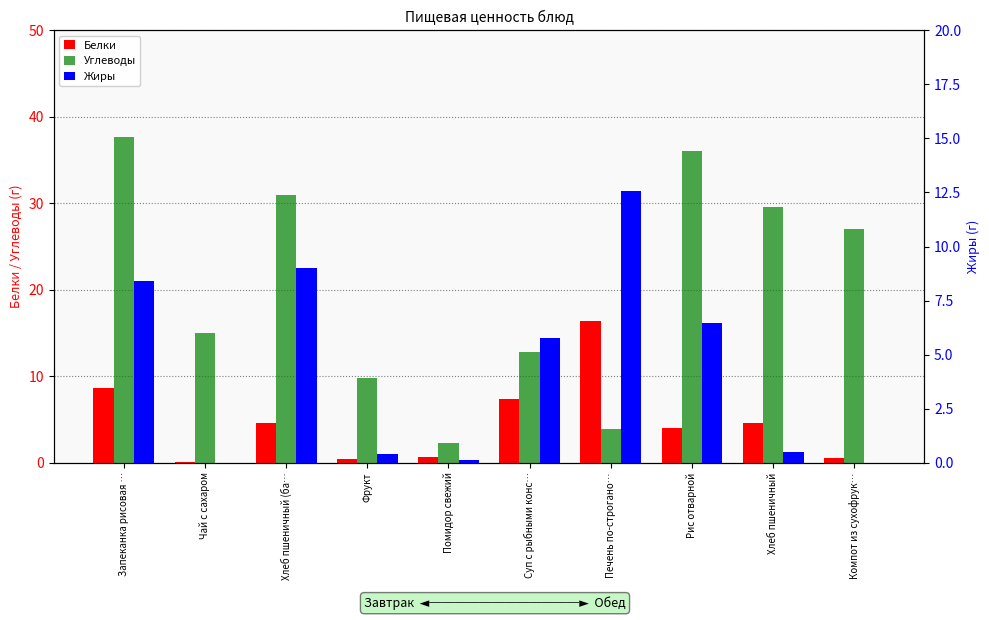

Which series changed the most between Хлеб пшеничный (ба… and Рис отварной?

Углеводы